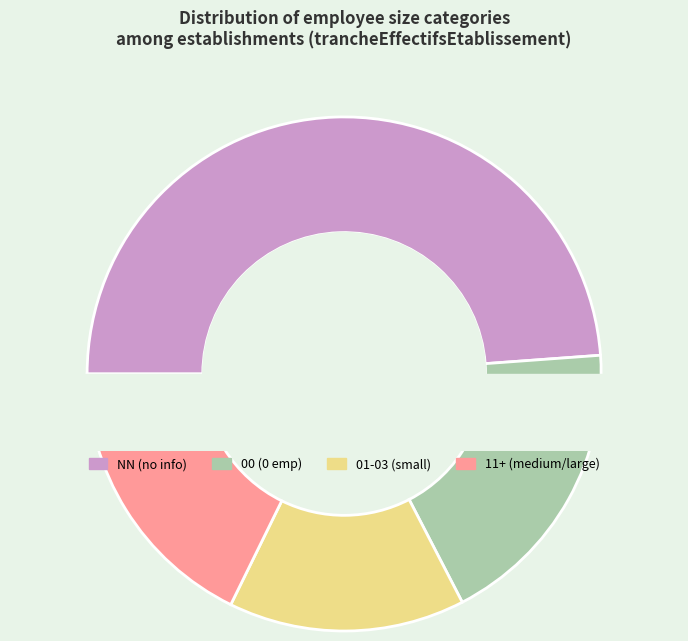

What is the largest slice in the pie chart?

NN